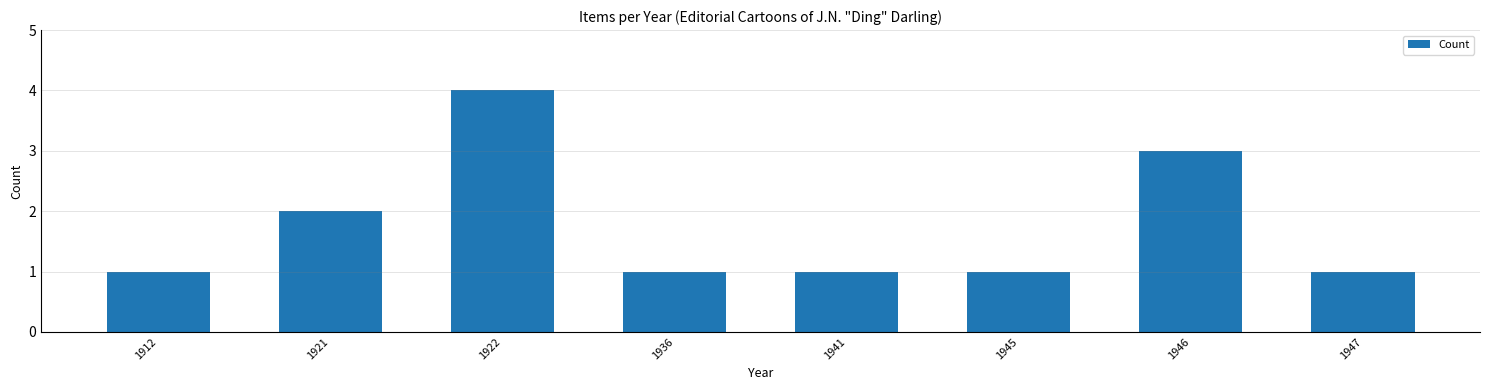

Read the value at 1946.

3